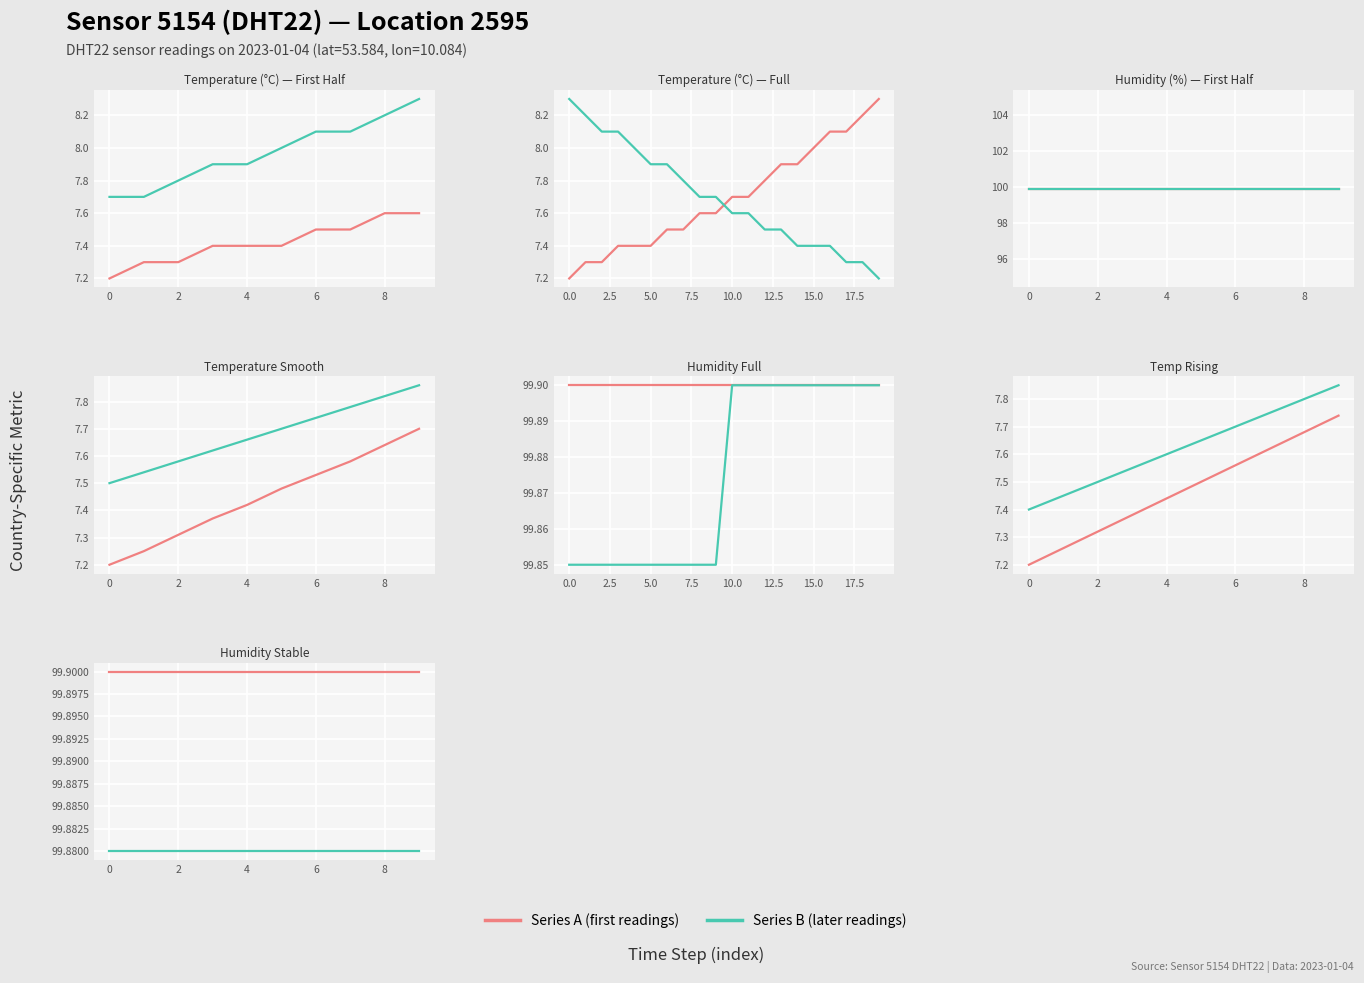

What is the average value of the Series B (later readings) series?

99.9